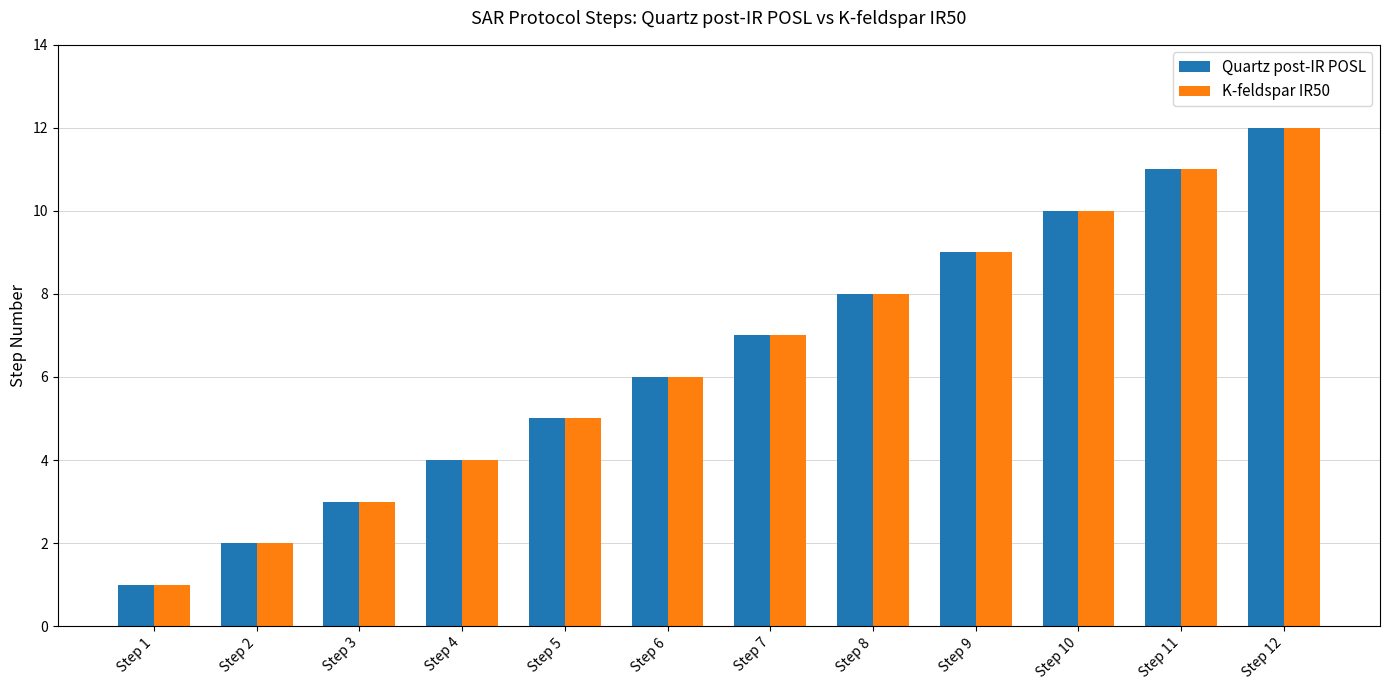

Is it true that K-feldspar IR50 equals 3 at Step 2?

False